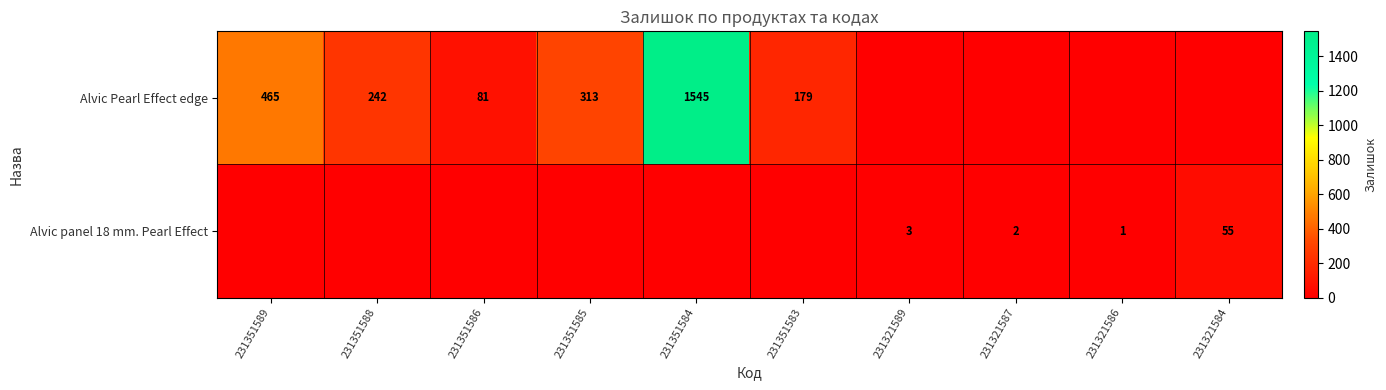

The Alvic Pearl Effect edge series shows 313 at 231351585. True or false?

True